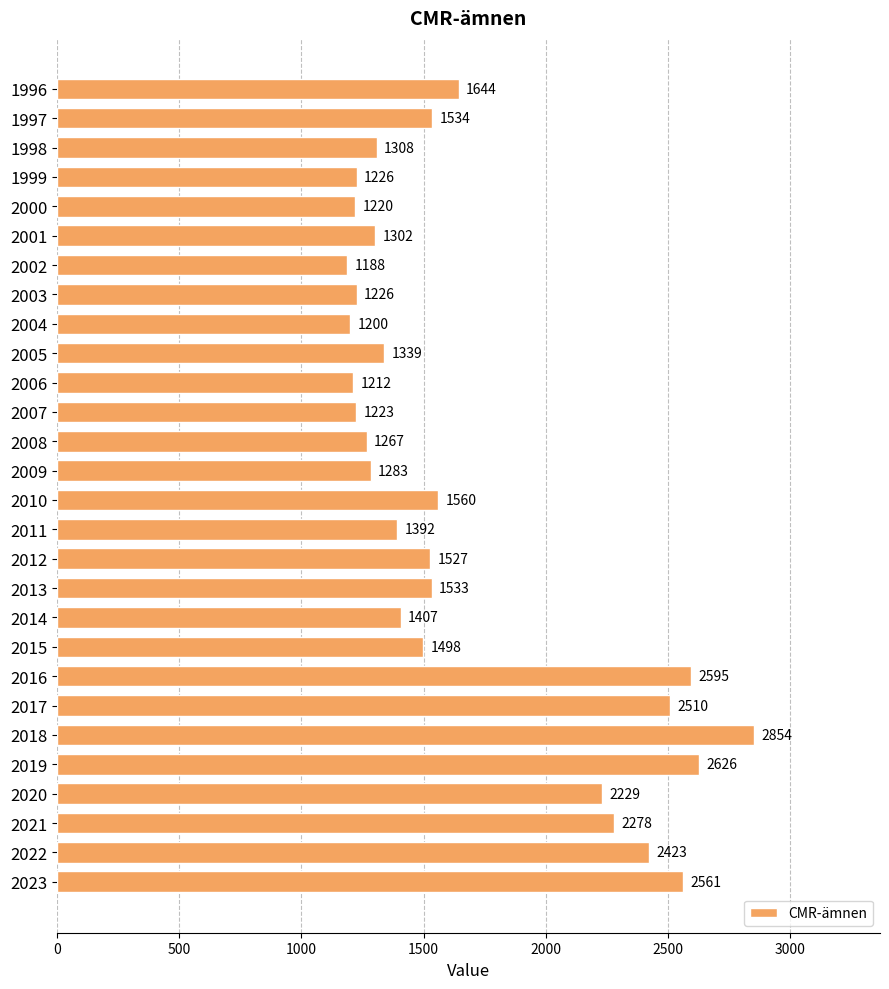

Which category has the highest value across all series?

2018